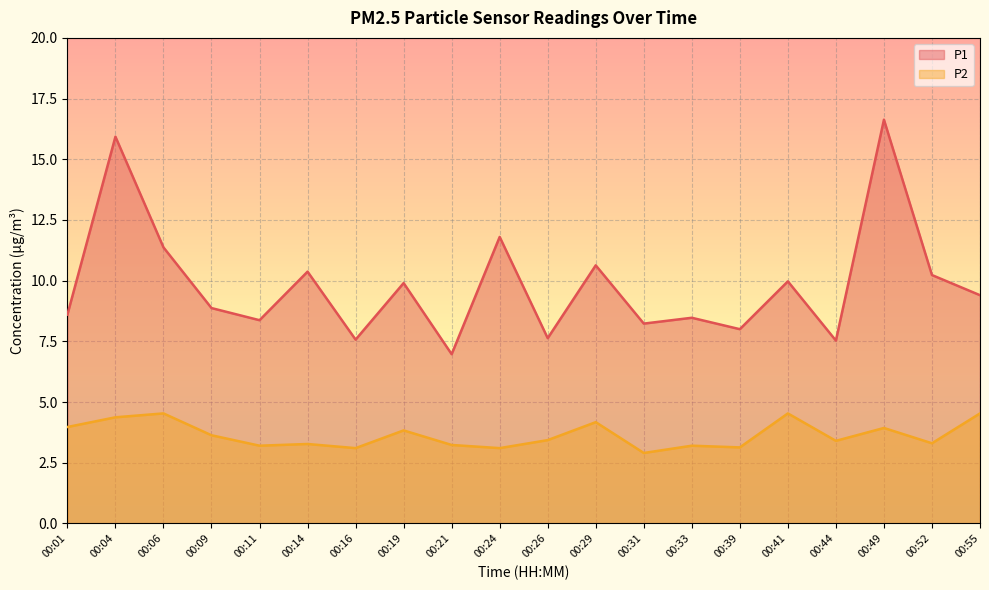

How many data points in P2 are less than 3?

1